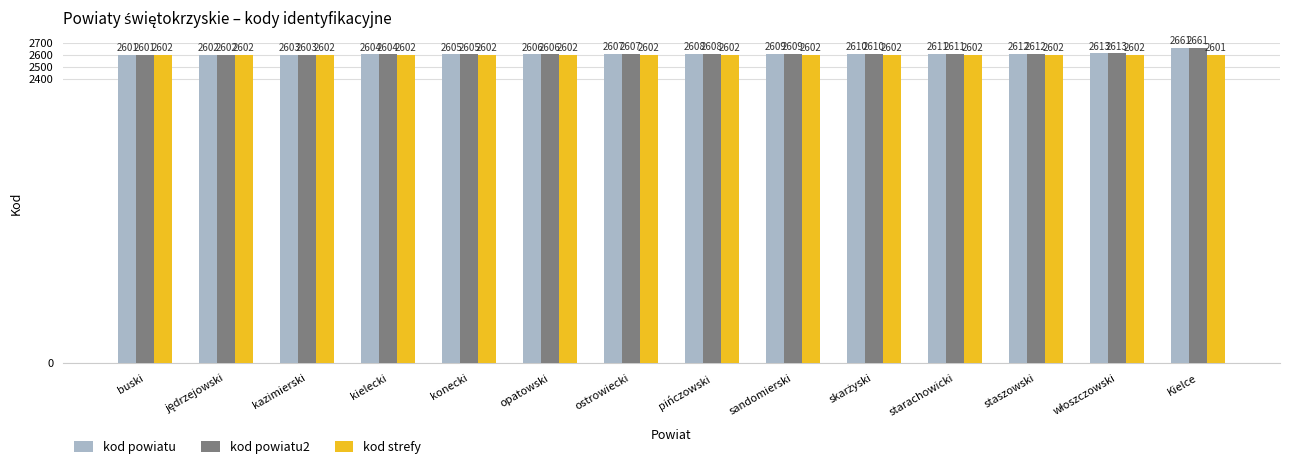

What is the lowest value of the kod powiatu series?

2601